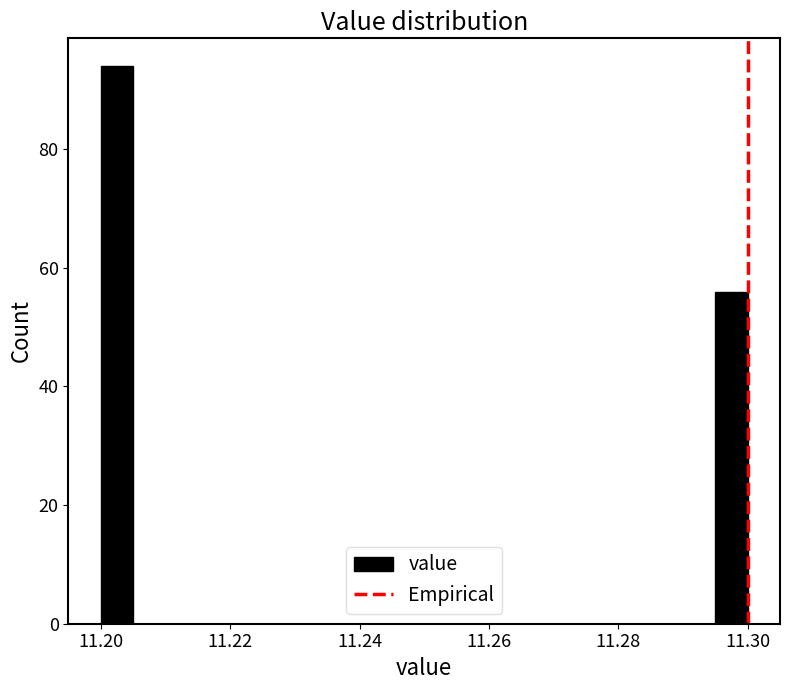

Around what value on the x-axis is the tallest bar? Give the approximate position of its centre, as read against the axis.

11.202